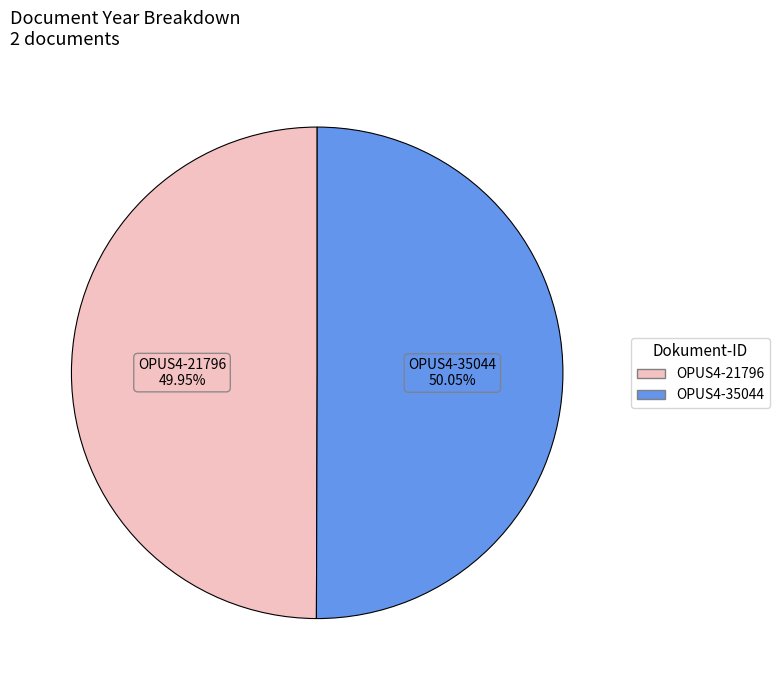

To the nearest percent, what percentage of the pie is OPUS4-35044?

50%